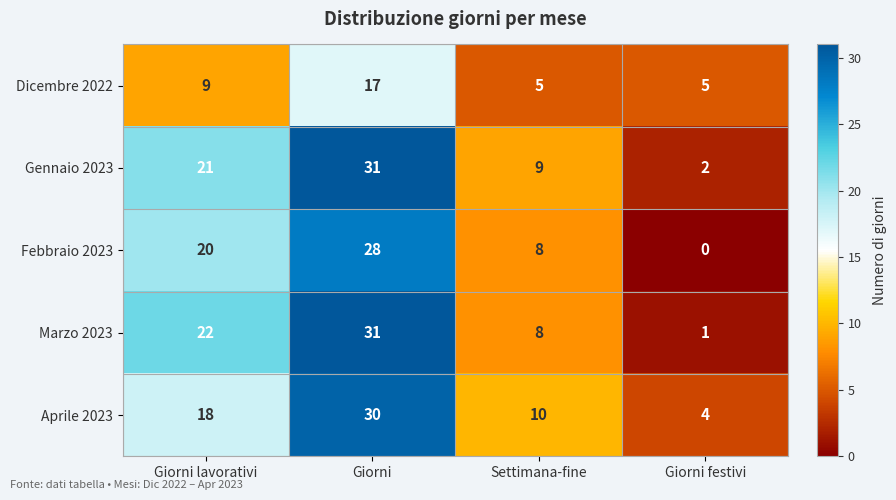

Reading left to right, list all the values displayed in this chart.

Dicembre 2022: 9	17	5	5
Gennaio 2023: 21	31	9	2
Febbraio 2023: 20	28	8	0
Marzo 2023: 22	31	8	1
Aprile 2023: 18	30	10	4